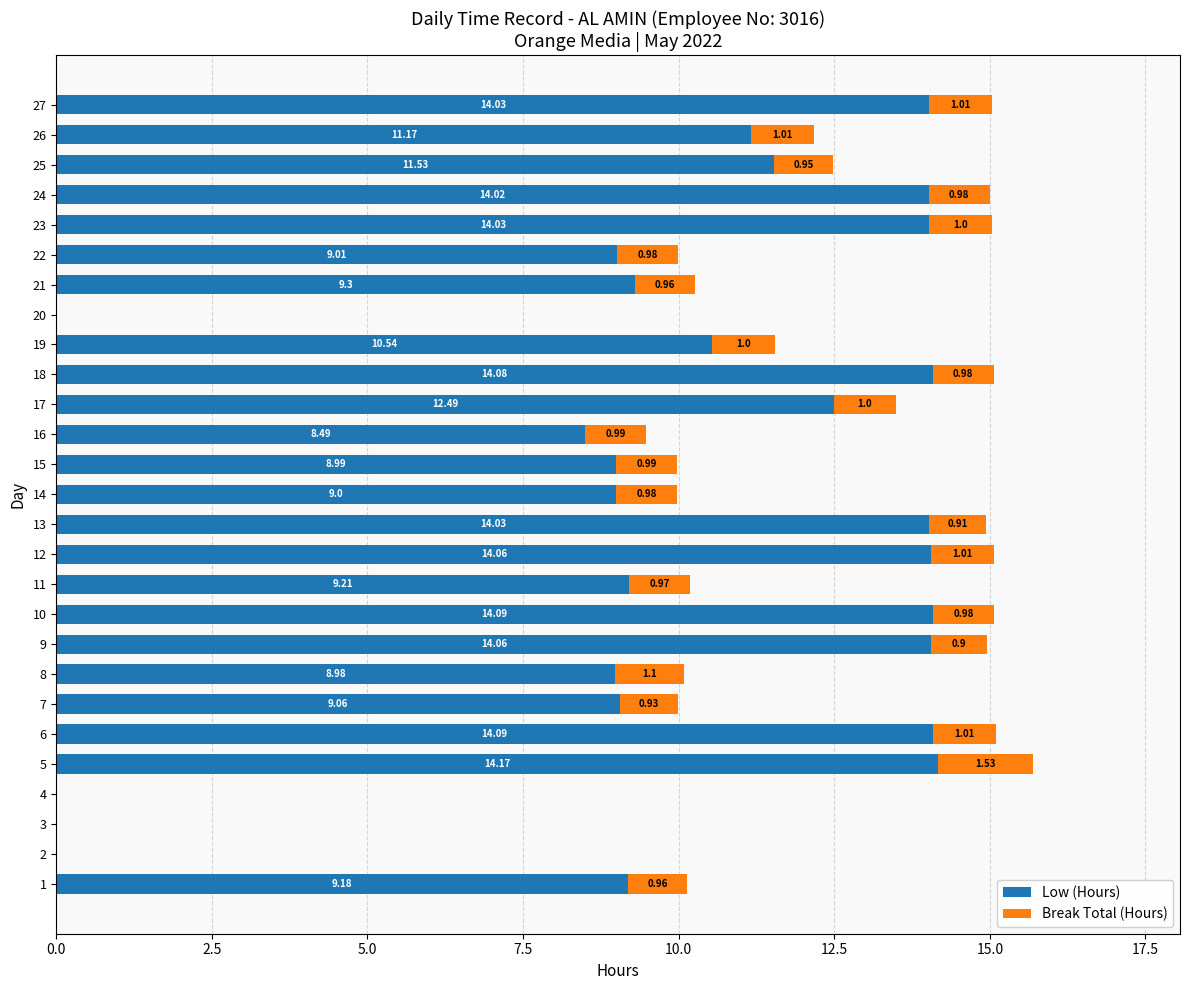

Where is Low (Hours) nearest to the value 7?

16